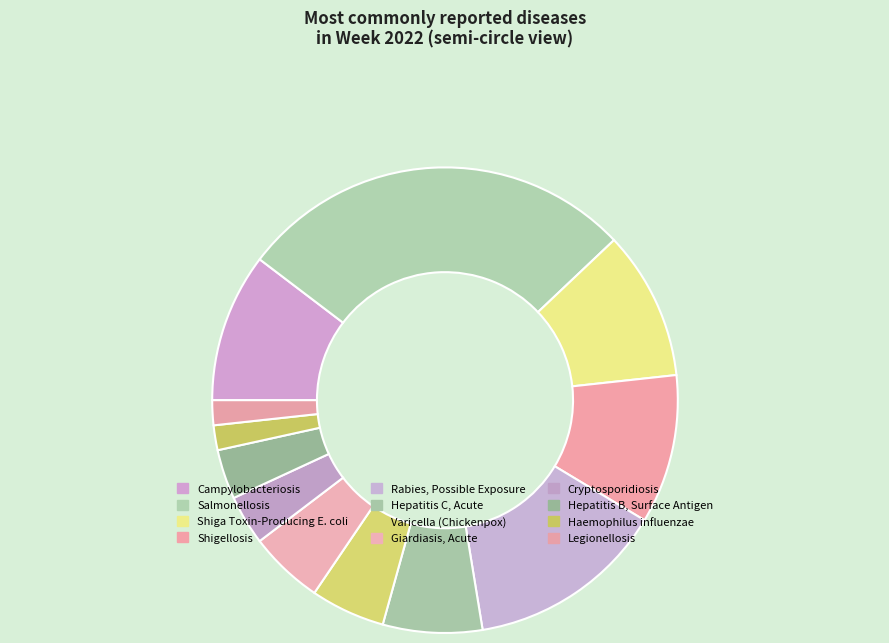

How many slices are in this pie chart?

12